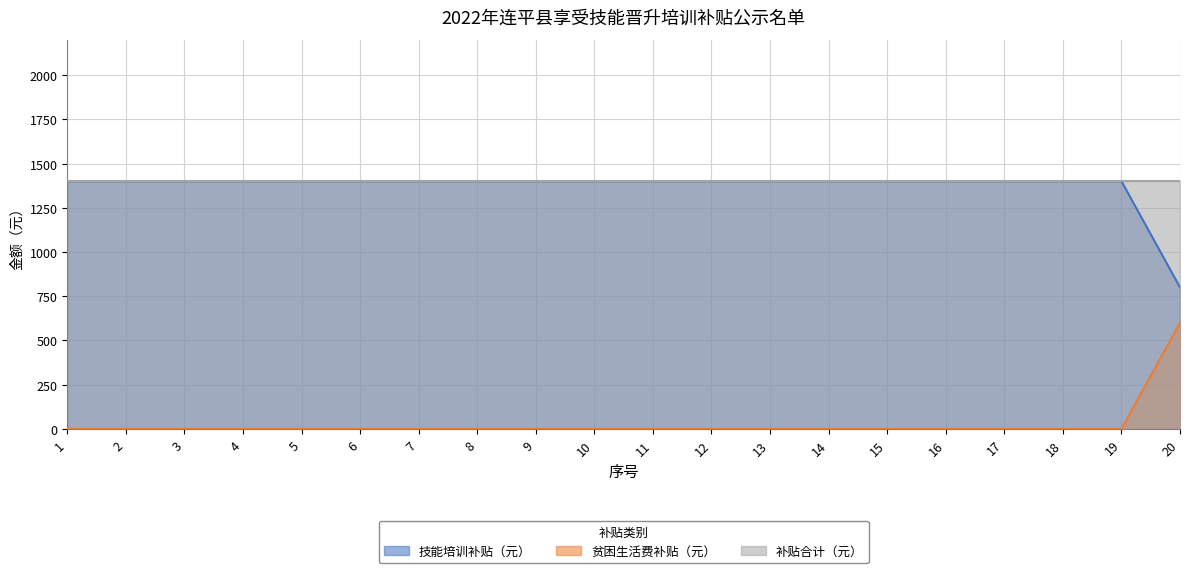

True or false: 技能培训补贴（元） and 贫困生活费补贴（元） intersect in this chart.

False